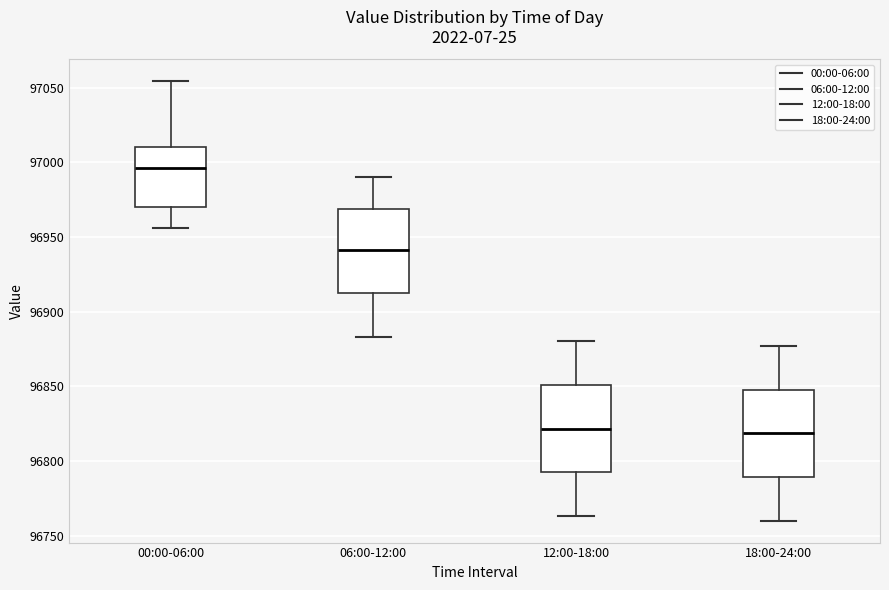

Which box's median line is the highest?

00:00-06:00